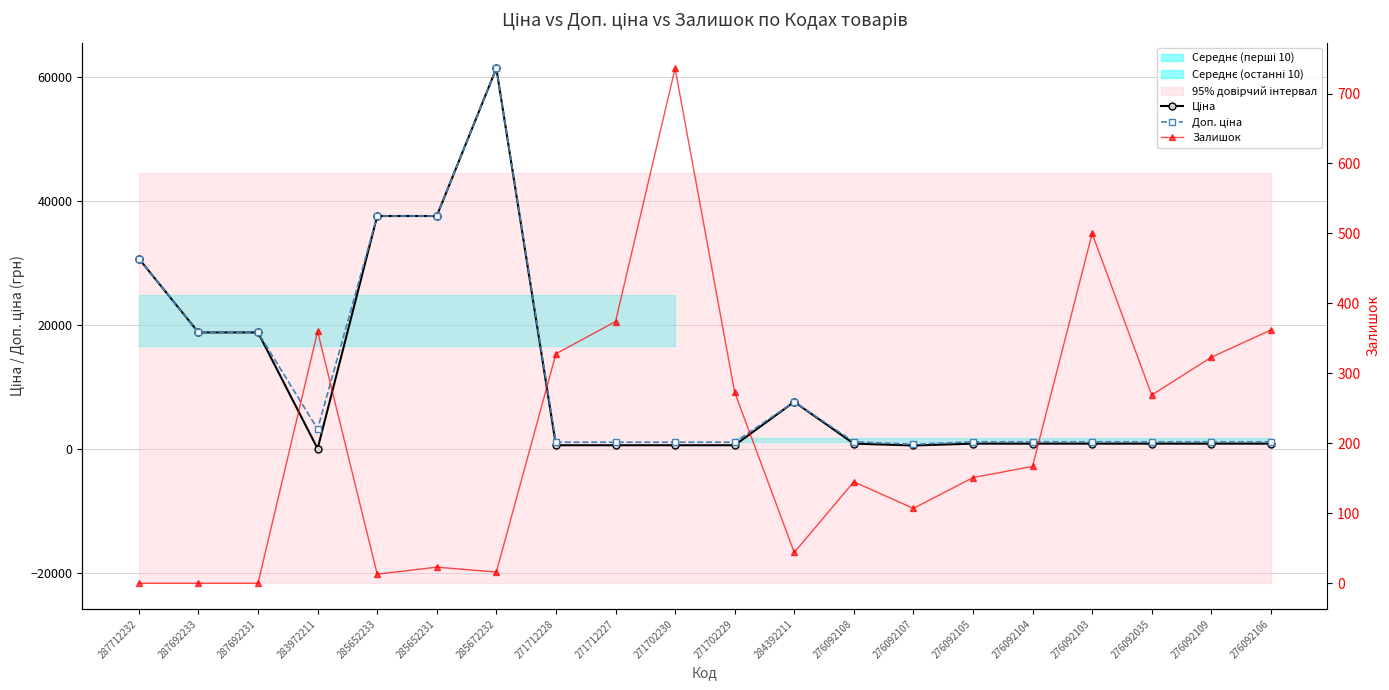

True or false: Доп. ціна and Залишок intersect in this chart.

False